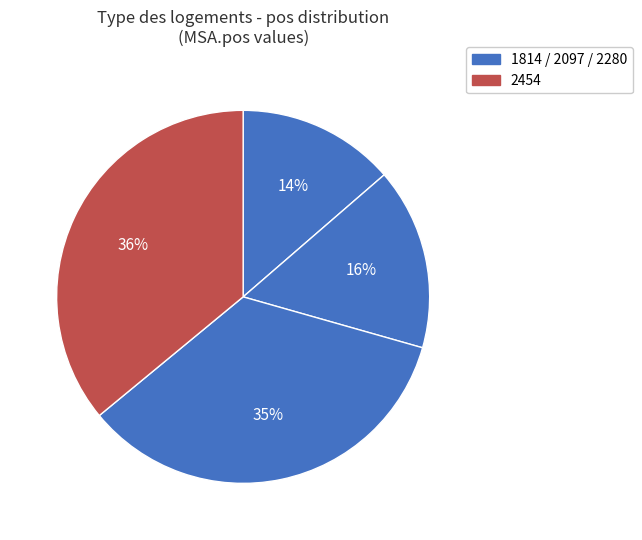

Which category has the smallest portion of the pie?

1814